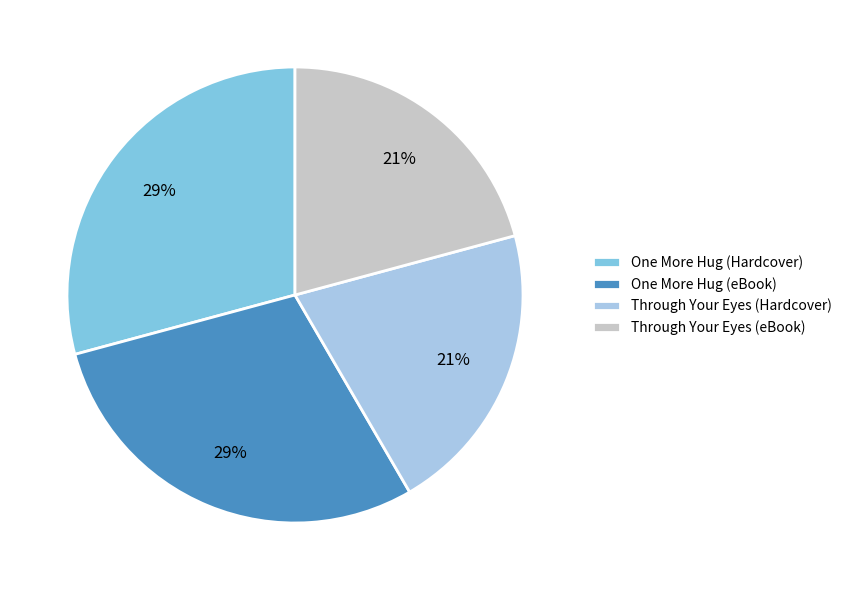

What percentage is the Through Your Eyes (eBook) slice, to the nearest percent?

21%